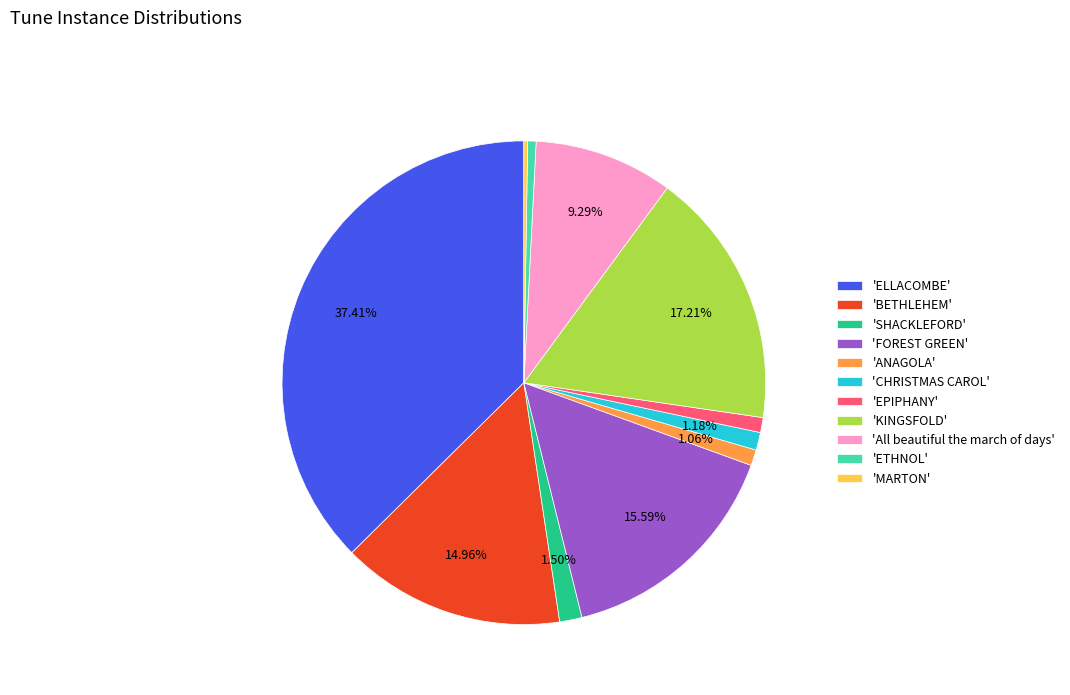

Is the sum of 'All beautiful the march of days' and 'ETHNOL' greater than half?

No